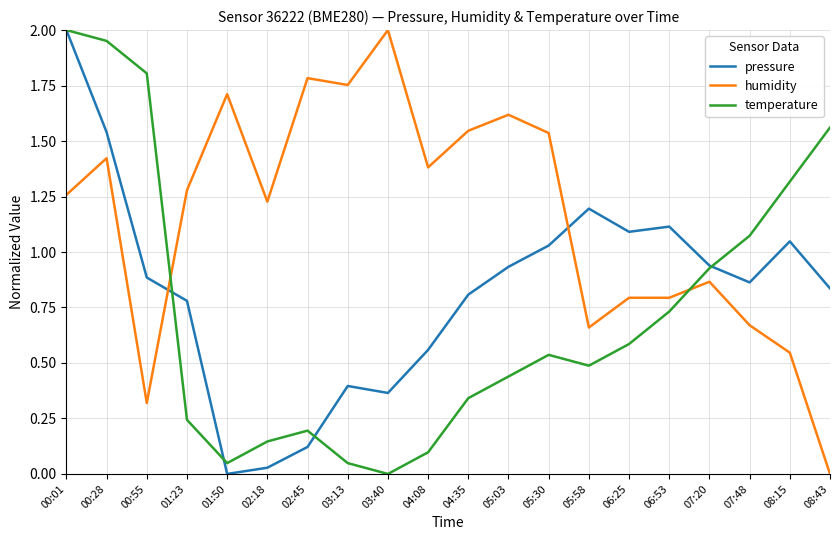

Which category has the highest value in the humidity series?

03:40